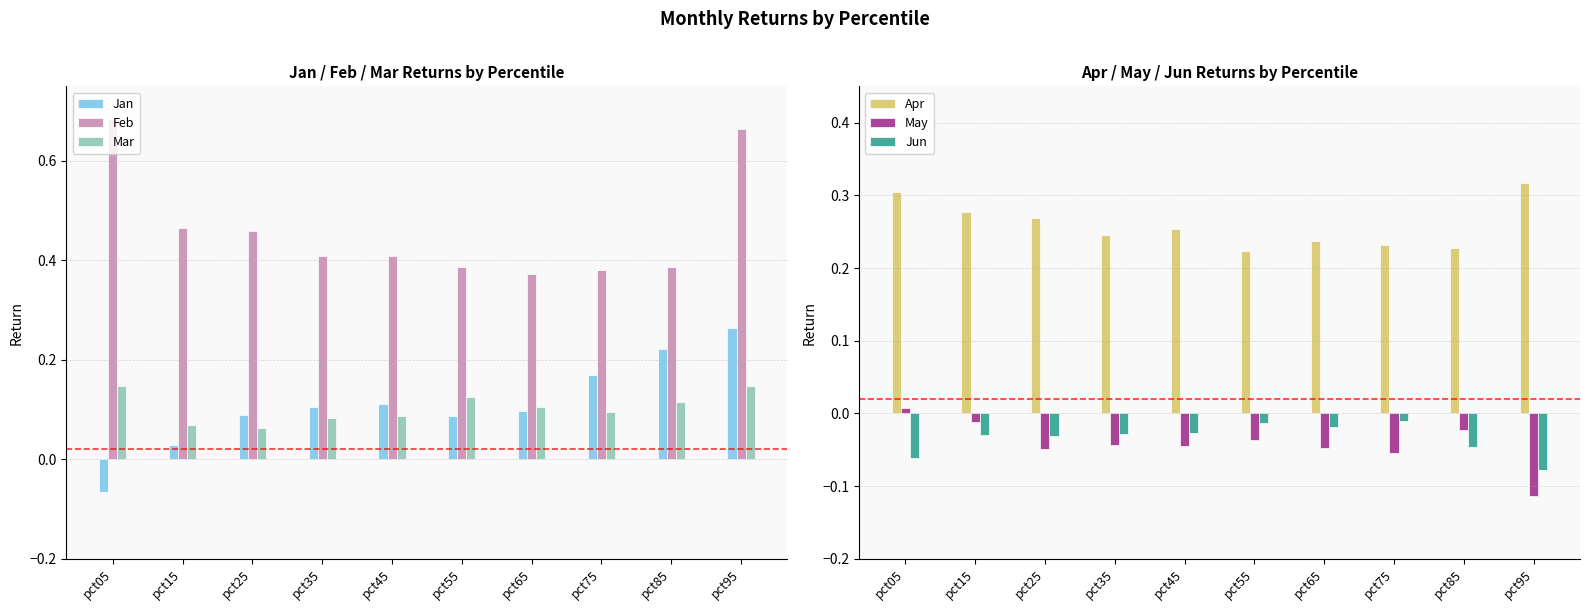

List the series in order of their peak value, lowest first.

Jun, May, Mar, Jan, Apr, Feb